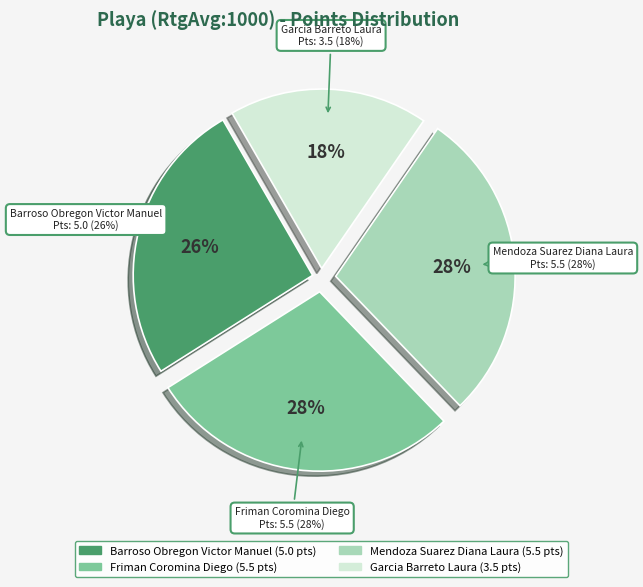

Is the sum of Mendoza Suarez Diana Laura and Garcia Barreto Laura greater than half?

No